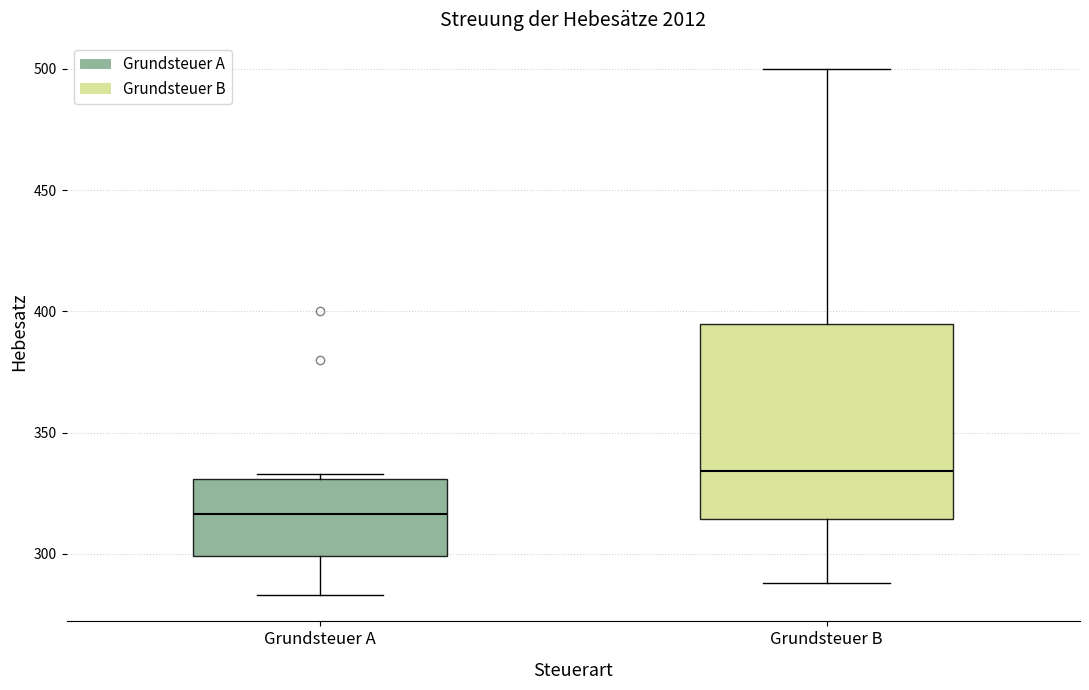

Comparing the boxes themselves (not the whiskers), which one is the tallest?

Grundsteuer B